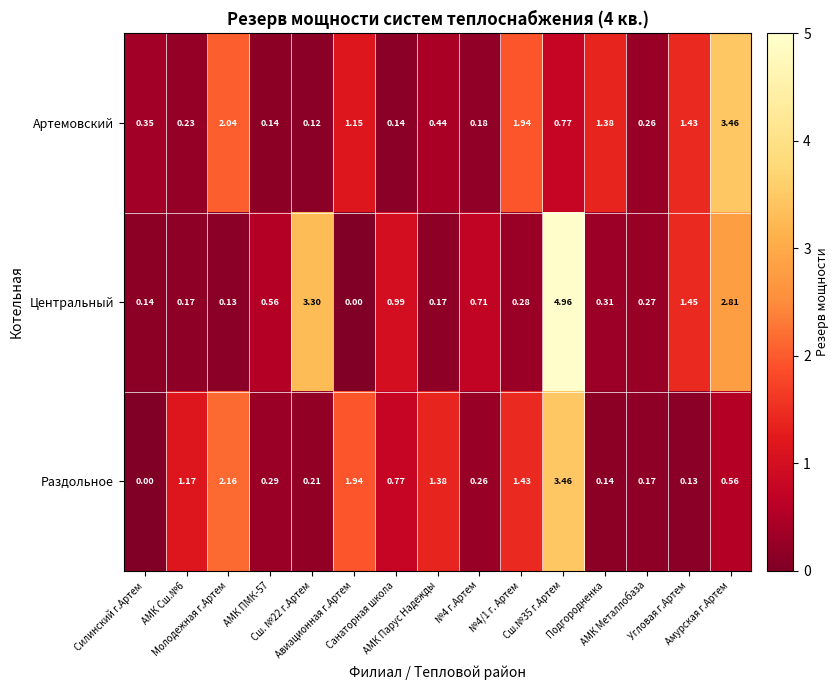

Which series has the largest total across all categories?

Центральный